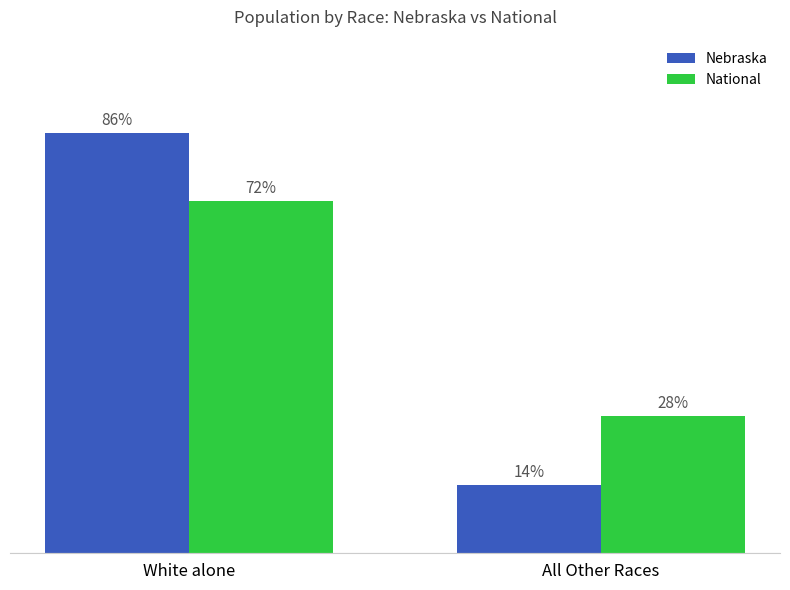

Which category has the lowest value in the Nebraska series?

All Other Races